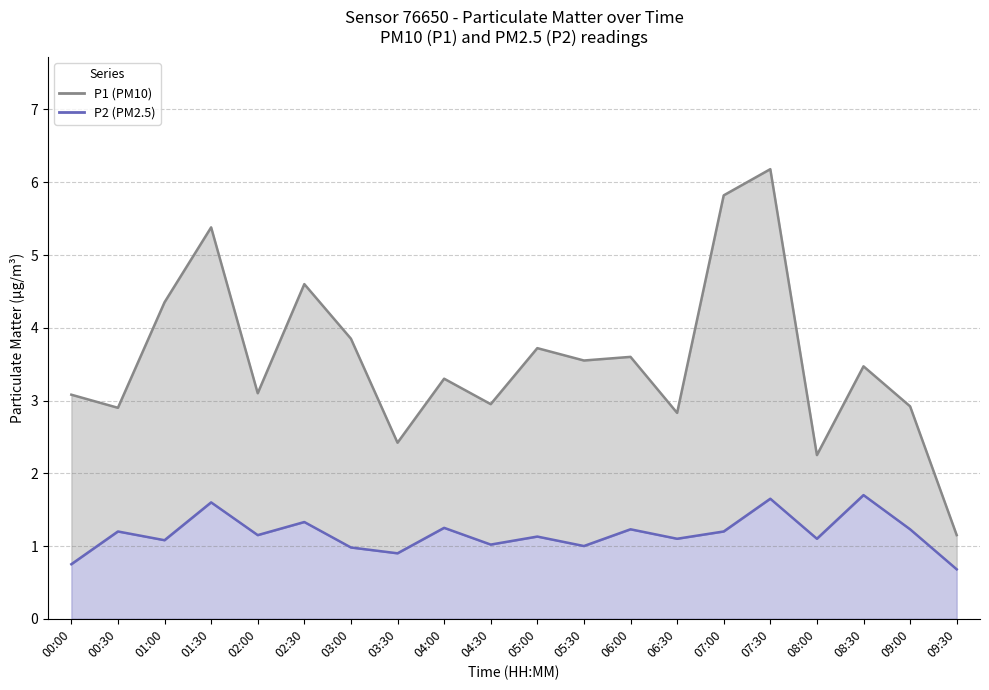

Between 08:30 and 05:00, which is larger?

05:00